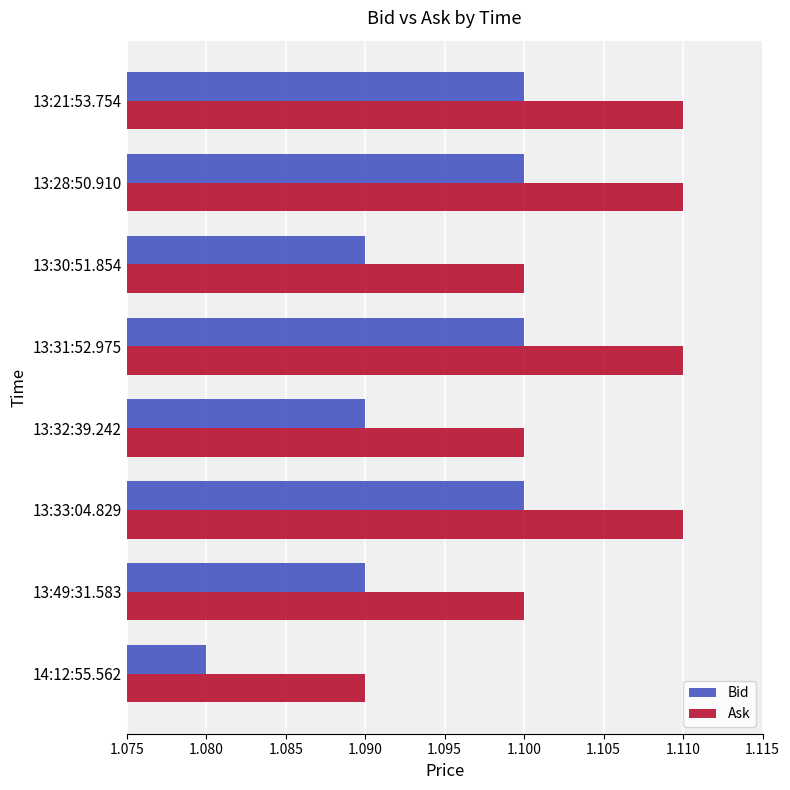

Is it true that Bid equals 0.3 at 13:31:52.975?

False